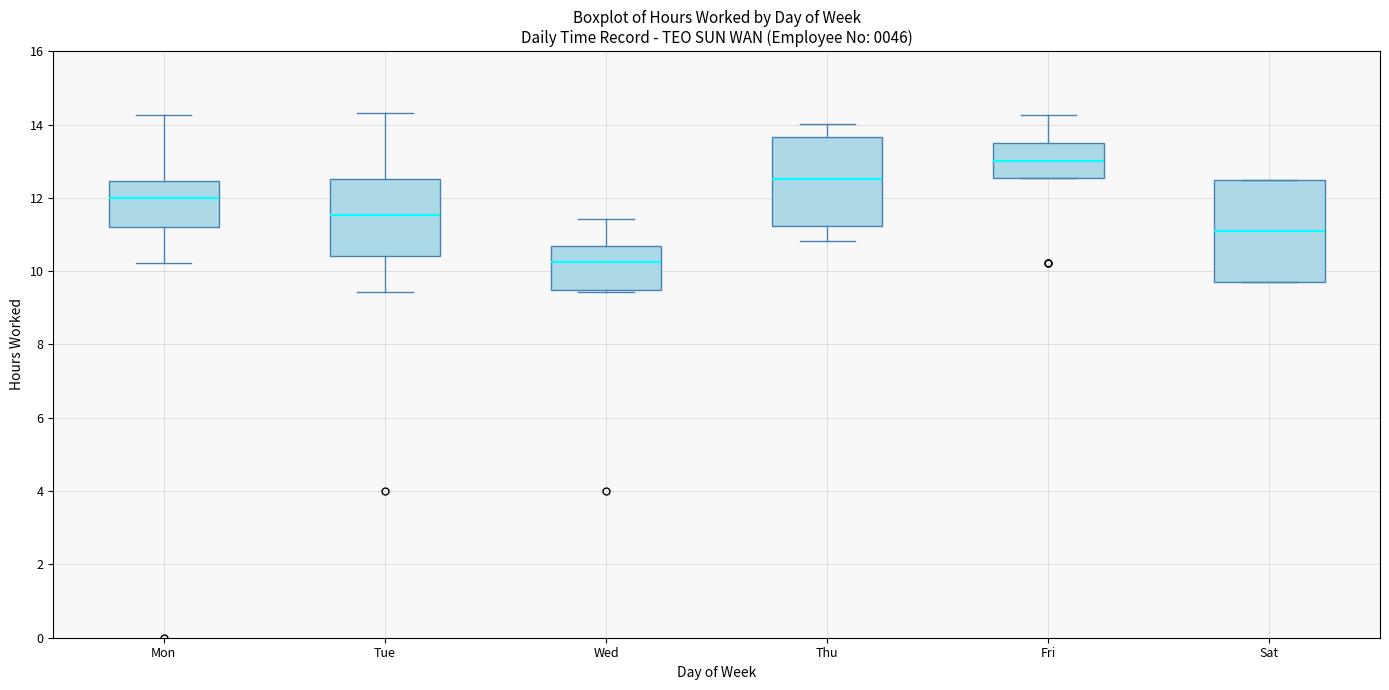

Reading left to right, transcribe this box plot: for each box, give where its median line is, the range the box spans, and where its two whiskers end, as read against the y-axis. The values are not printed on the chart, so give them approximately, as read against the axis.

Mon: median 12.0, box 11.2 to 12.4, whiskers 10.2 to 14.2
Tue: median 11.6, box 10.4 to 12.6, whiskers 9.4 to 14.4
Wed: median 10.2, box 9.4 to 10.6, whiskers 9.4 (just below the box's lower edge) to 11.4
Thu: median 12.6, box 11.2 to 13.6, whiskers 10.8 to 14.0
Fri: median 13.0, box 12.6 to 13.6, whiskers 12.6 to 14.2
Sat: median 11.0, box 9.8 to 12.4, whiskers 9.8 to 12.4